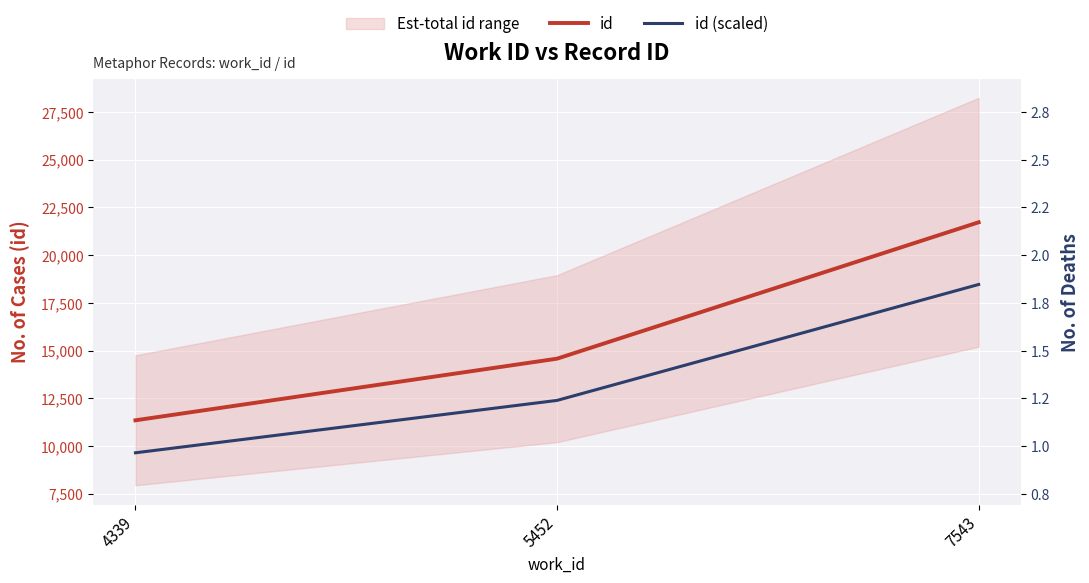

At 7543, list the series in order from smallest to largest.

id (scaled), id